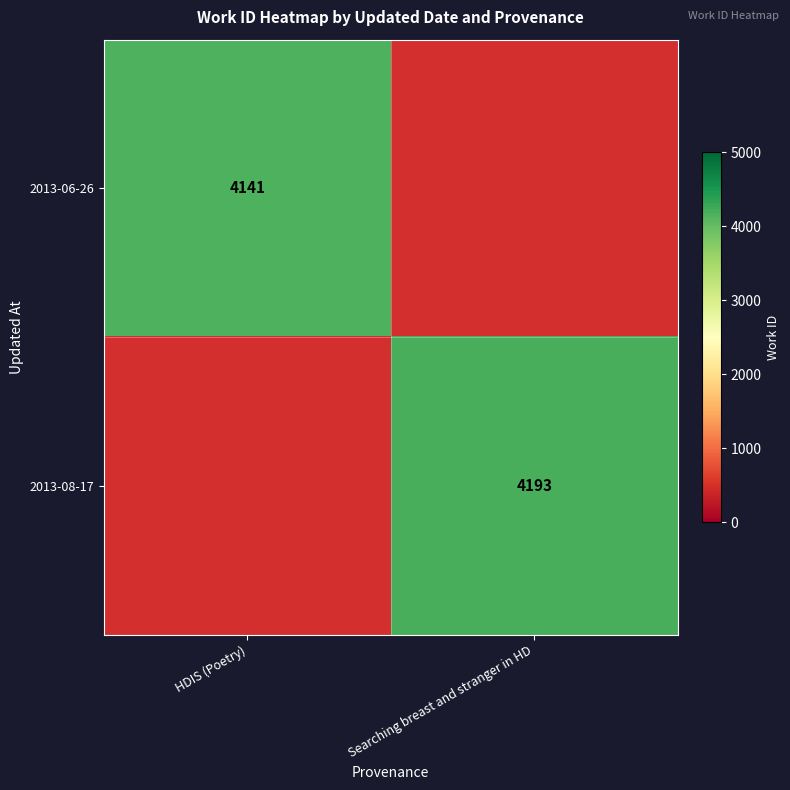

Count the number of data series in this chart.

2